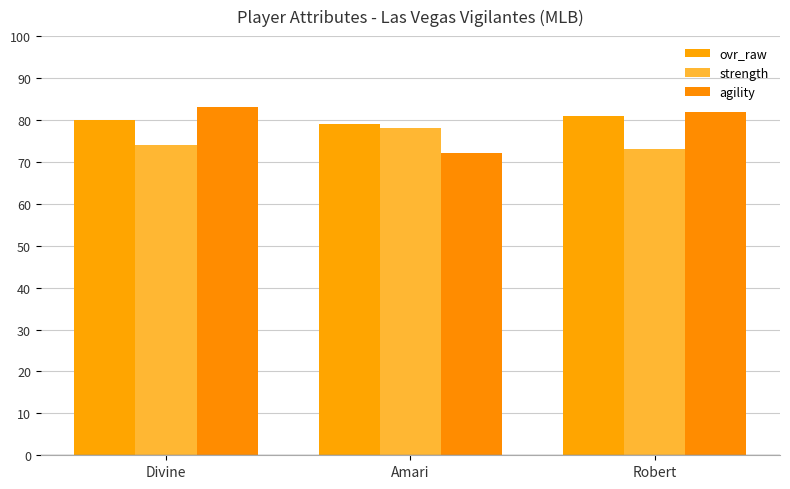

What is the difference between the maximum and minimum values in the agility series?

11